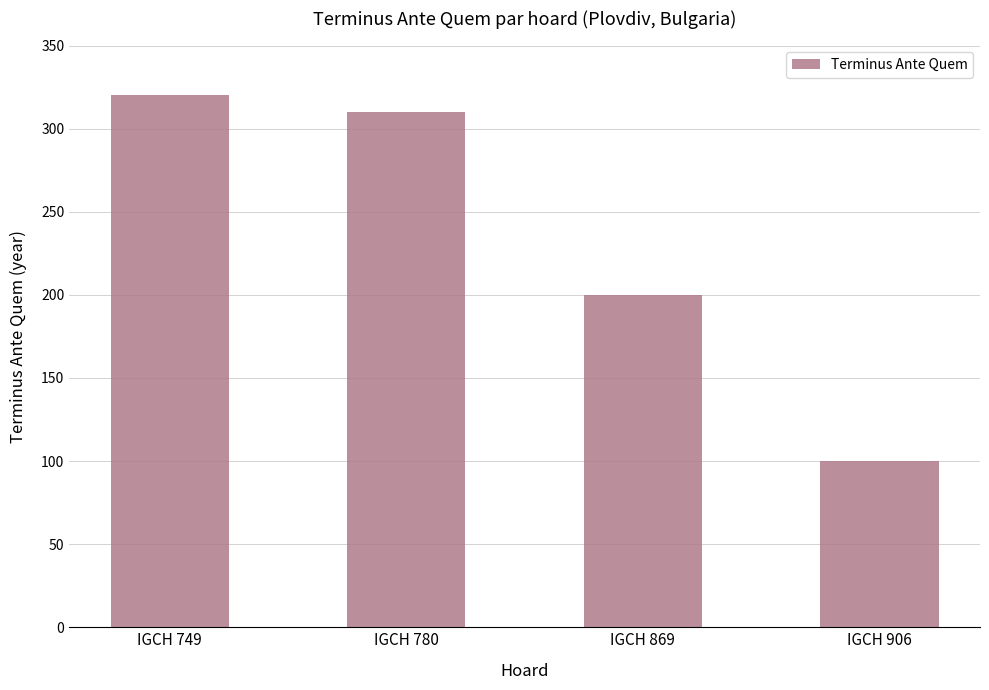

What is the value of the 2nd bar from the left?

310